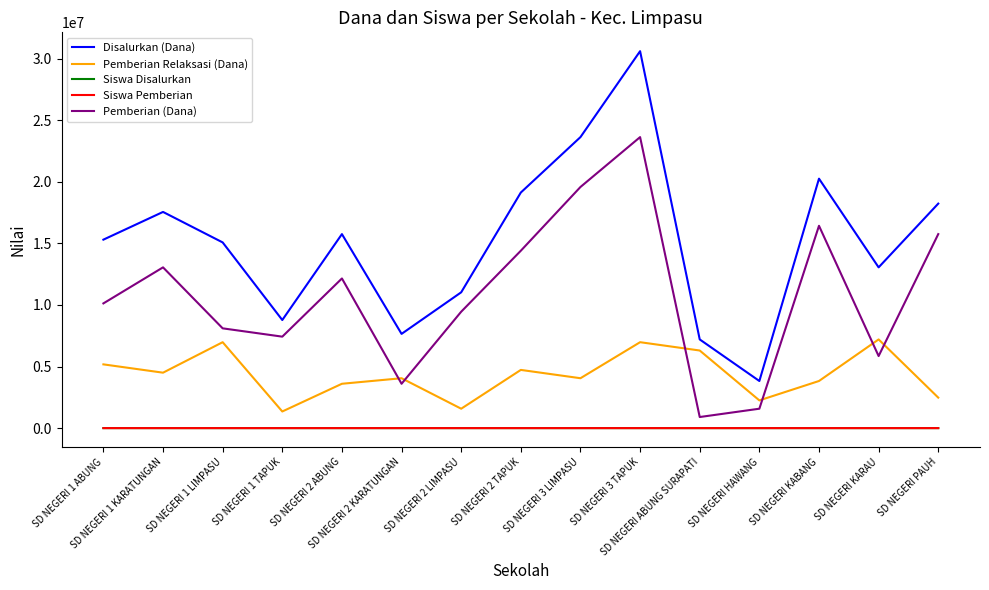

Which series has the largest range (max minus min)?

Disalurkan (Dana)